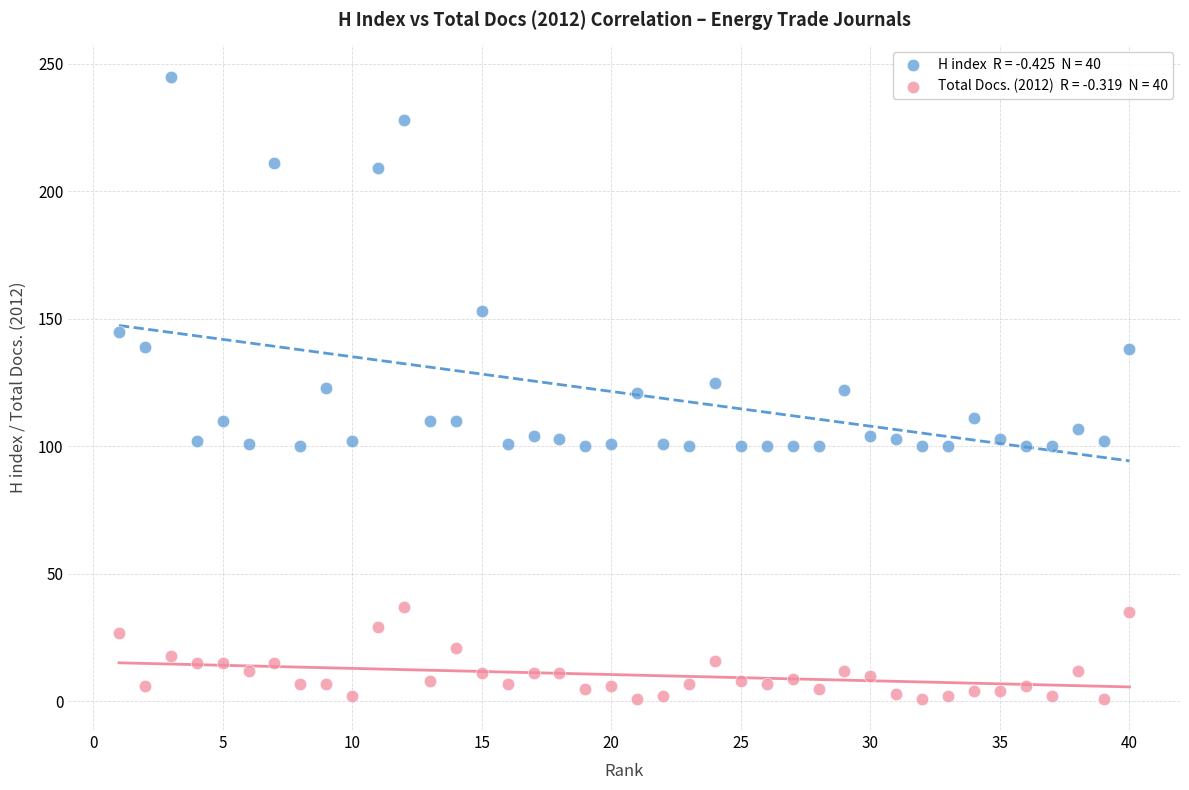

Across all data points, what is the range of Y values (max minus min)?

244